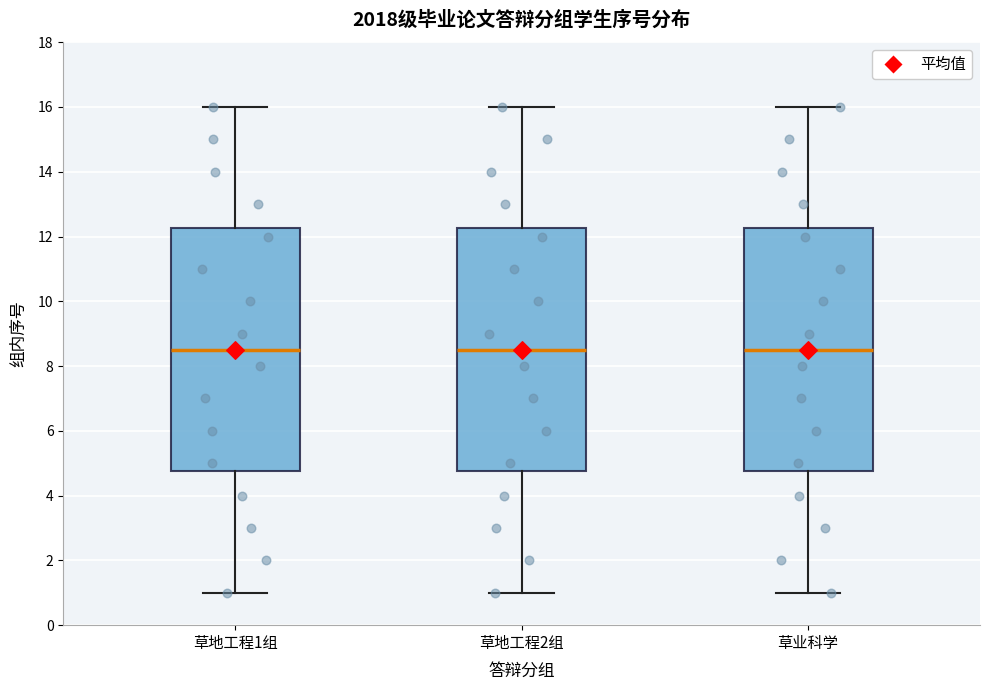

Where is the upper edge of the box for 草地工程2组 on the y-axis? The values are not printed on the chart, so give them approximately, as read against the axis.

12.2